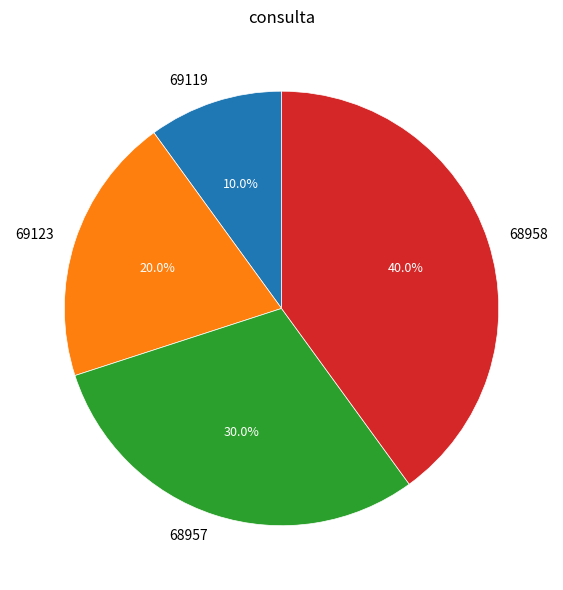

Approximately how many times larger is the value at 69123 compared to 69119?

2.0